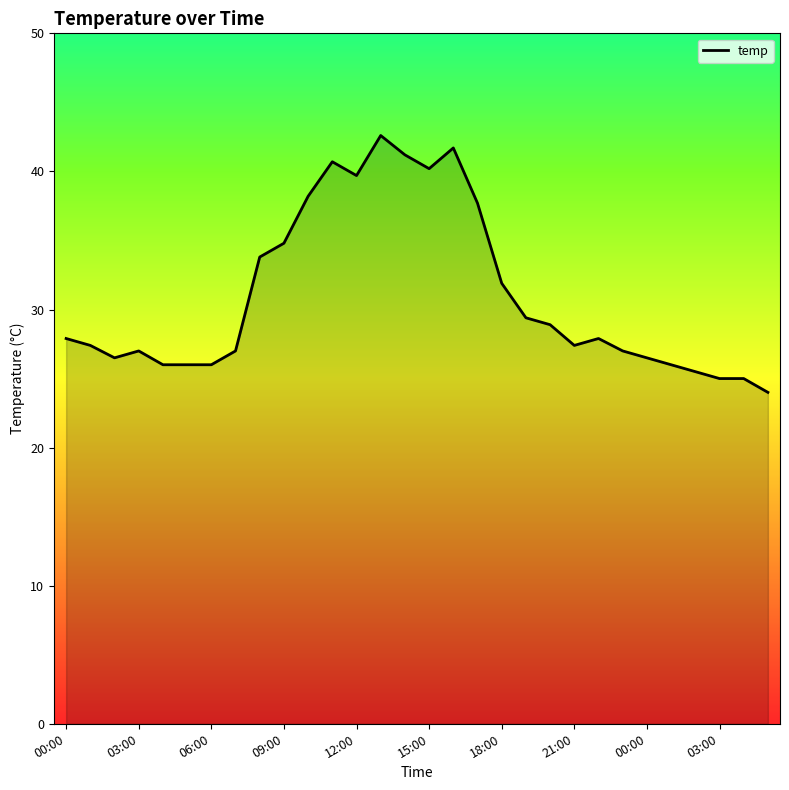

What is the difference between the maximum and minimum values?

18.6